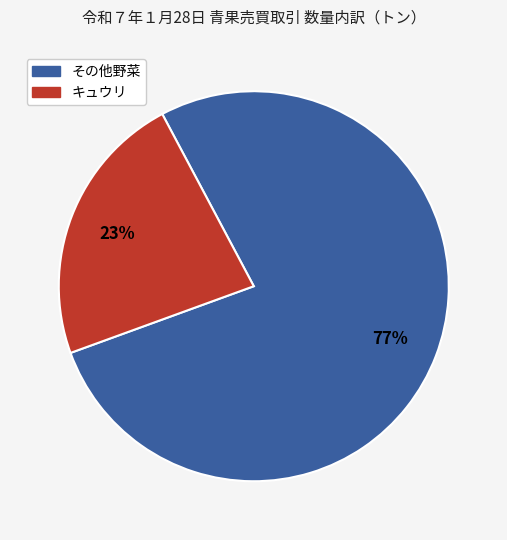

Is there any slice that represents more than half of the pie?

Yes